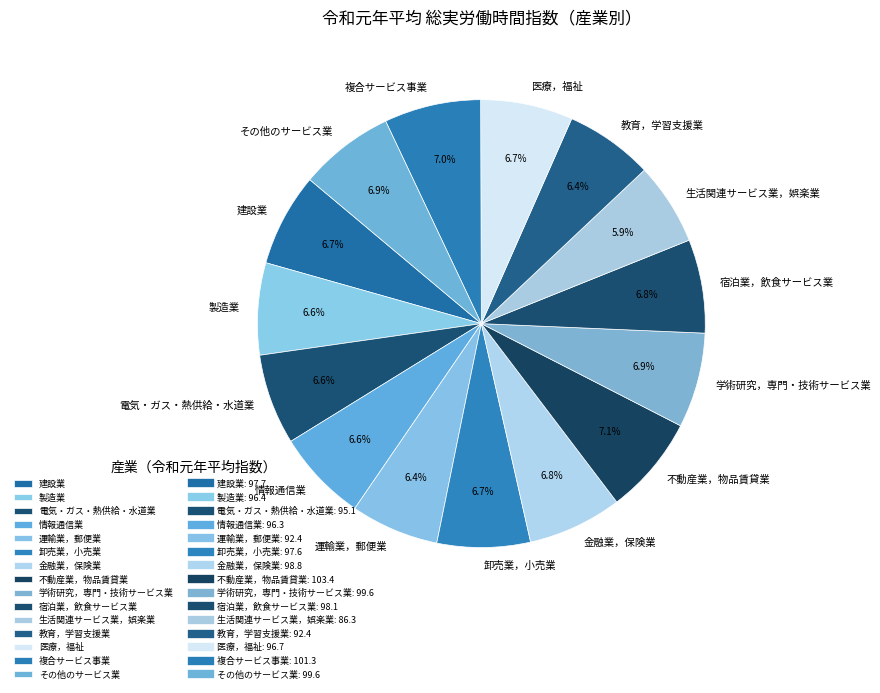

To the nearest percent, what percentage of the pie is 生活関連サービス業，娯楽業?

6%